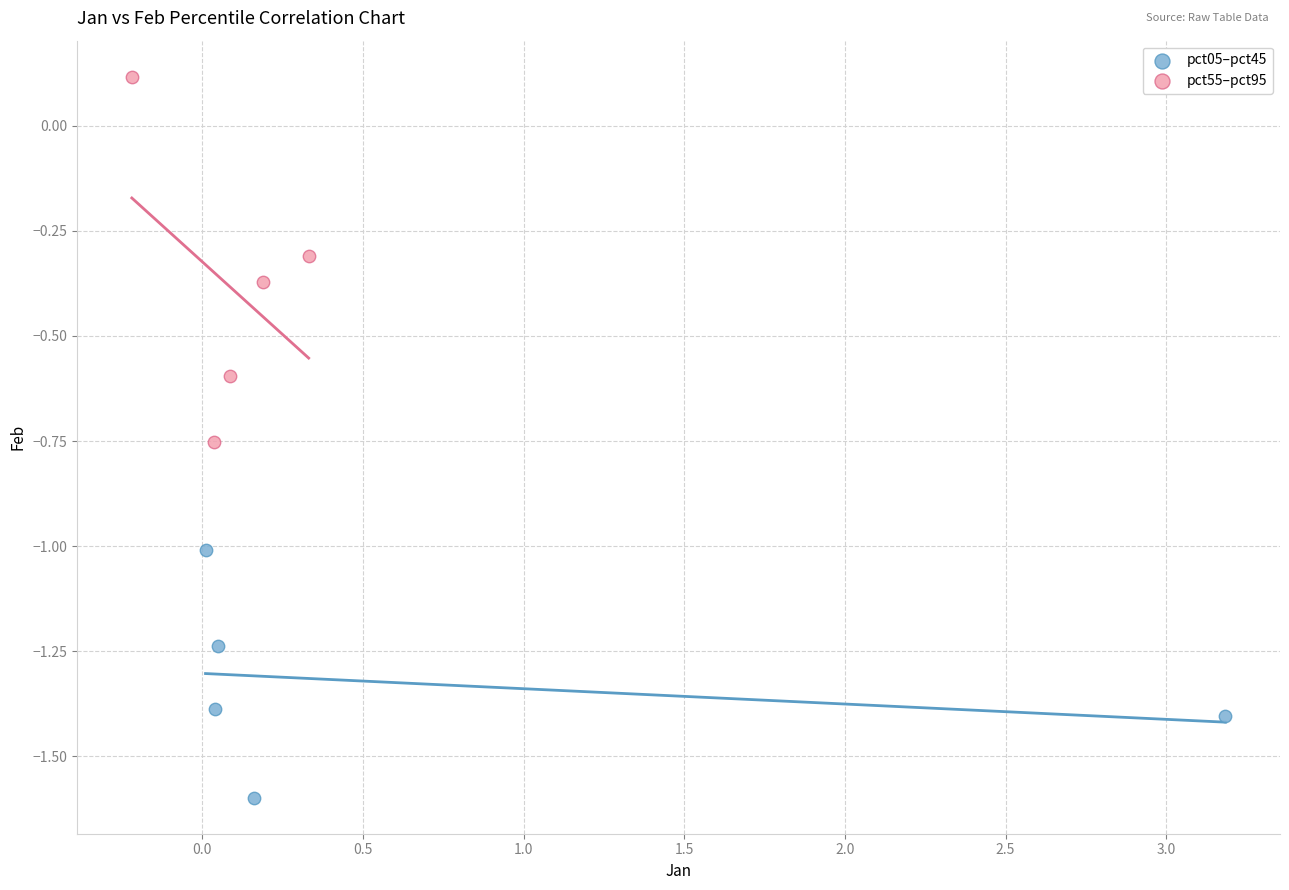

What are all the series names shown in the legend?

pct05–pct45, pct55–pct95